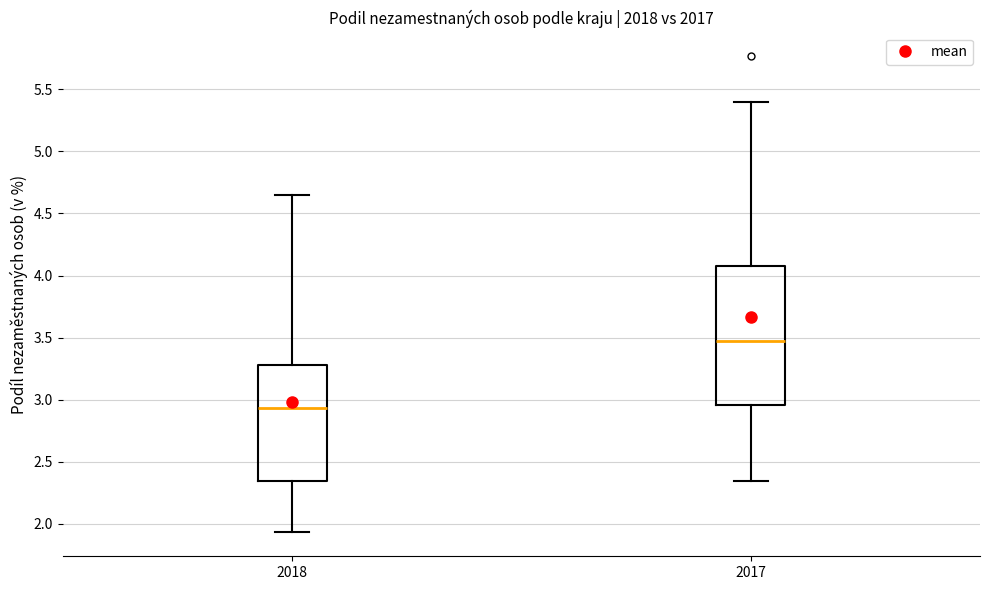

Where does the median line of the box at x = 2018 sit on the y-axis? The values are not printed on the chart, so give them approximately, as read against the axis.

2.95